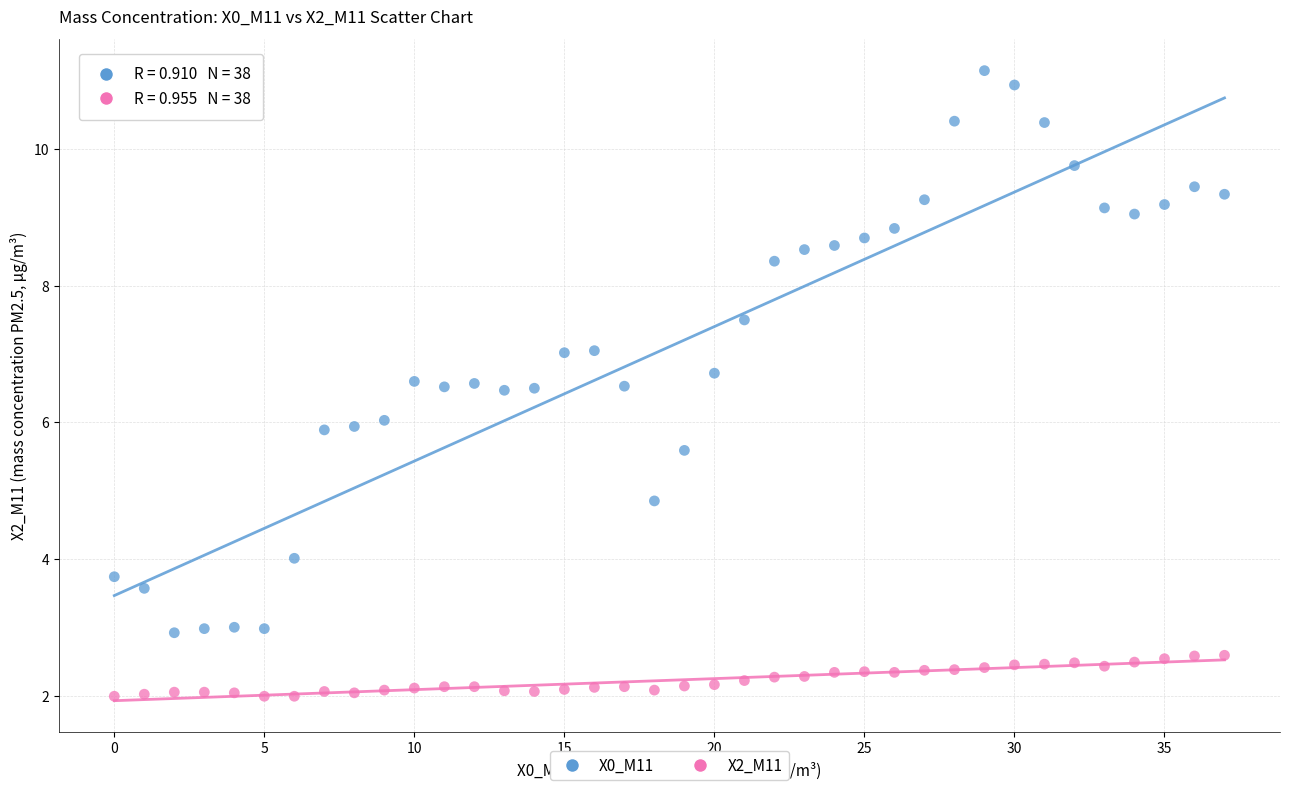

Across all data points, what is the range of Y values (max minus min)?

9.2